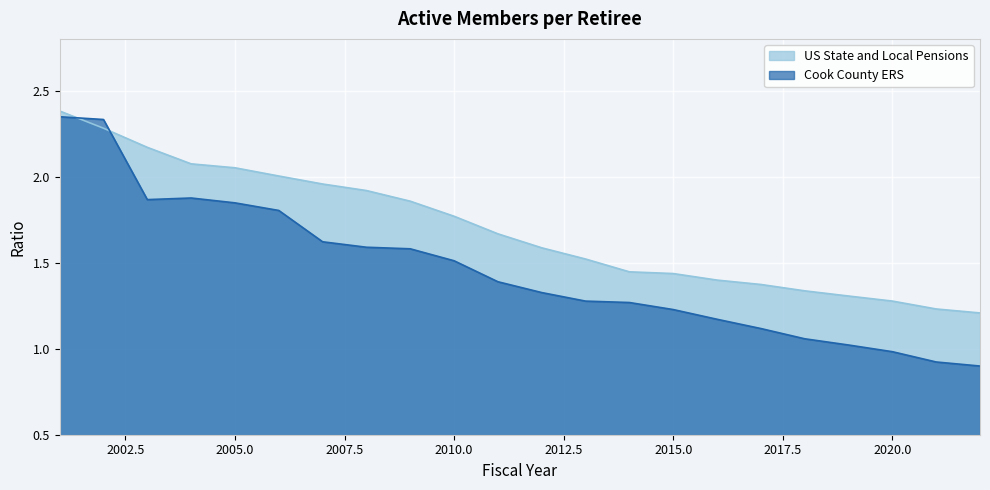

Between which two adjacent categories do US State and Local Pensions and Cook County ERS first intersect?

2001 and 2002